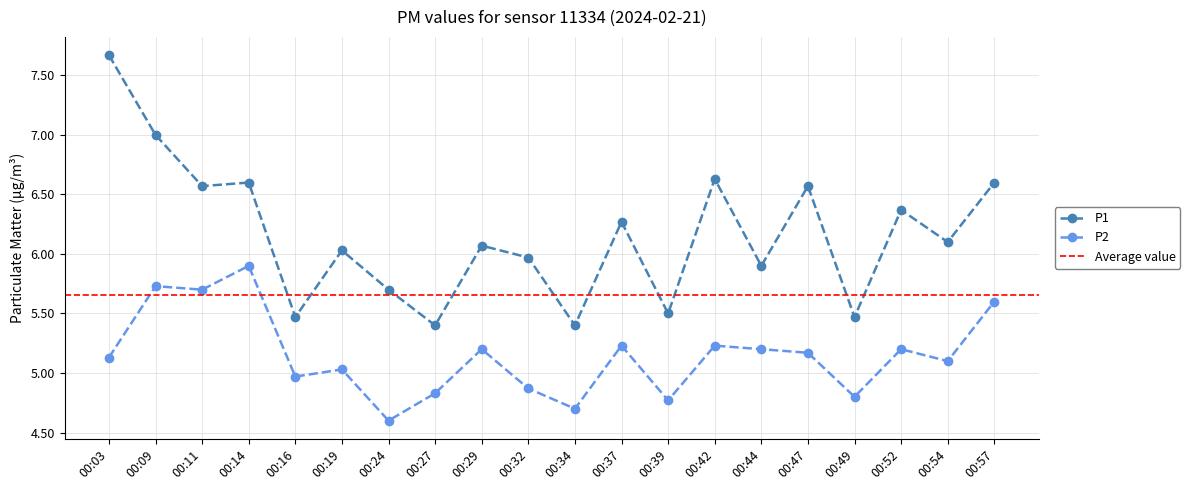

Reading right to left, what are all the values shown in this chart?

P1: 6.6	6.1	6.4	5.5	6.6	5.9	6.6	5.5	6.3	5.4	6.0	6.1	5.4	5.7	6.0	5.5	6.6	6.6	7.0	7.7
P2: 5.6	5.1	5.2	4.8	5.2	5.2	5.2	4.8	5.2	4.7	4.9	5.2	4.8	4.6	5.0	5.0	5.9	5.7	5.7	5.1